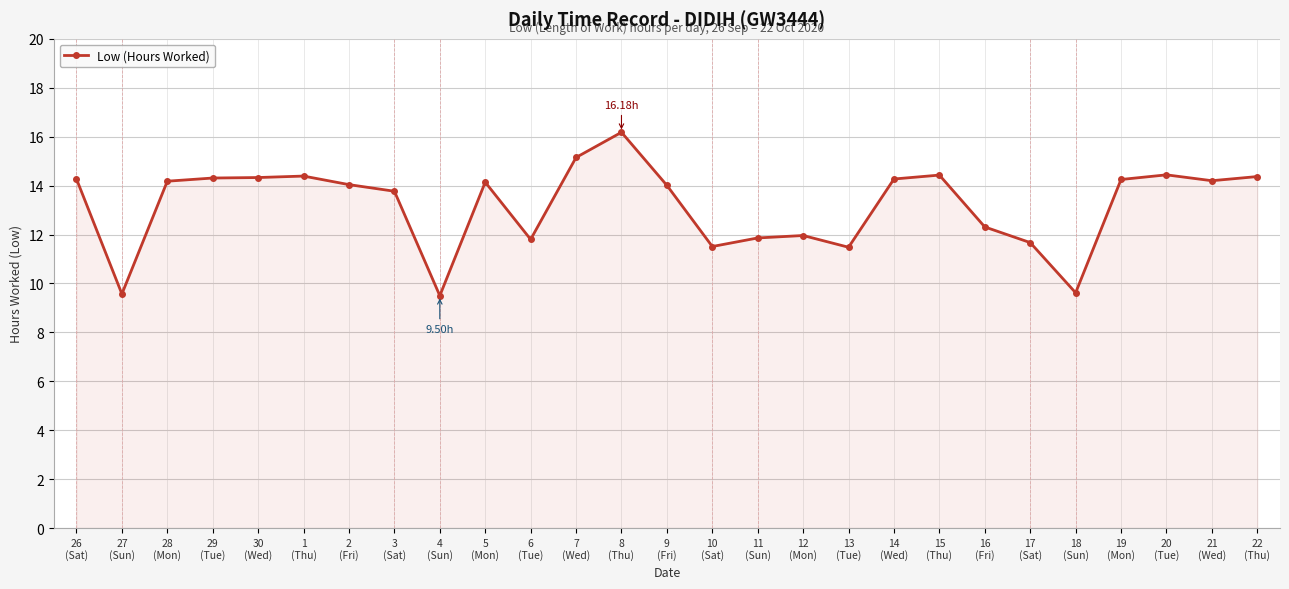

The chart shows a value of 5.1 at 7
(Wed). True or false?

False